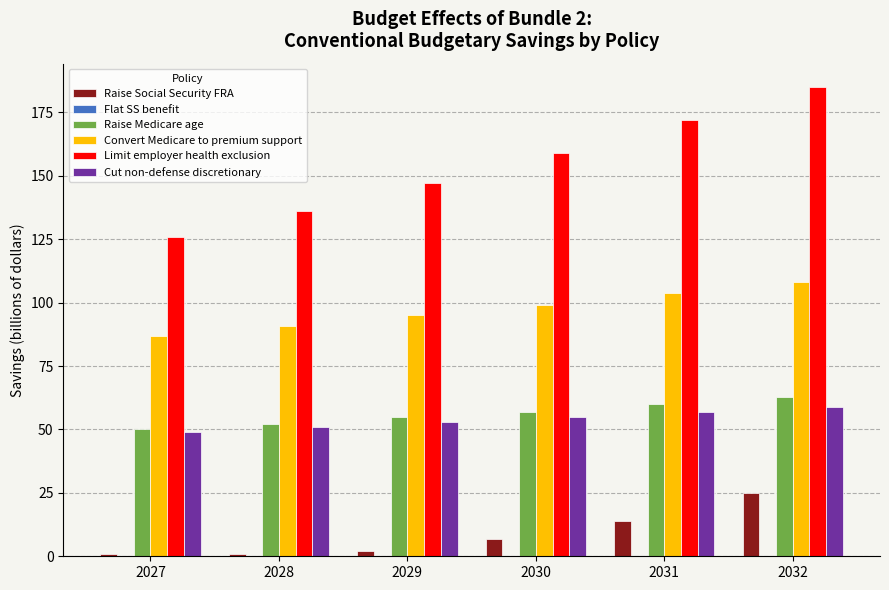

Which series has the largest range (max minus min)?

Limit employer health exclusion